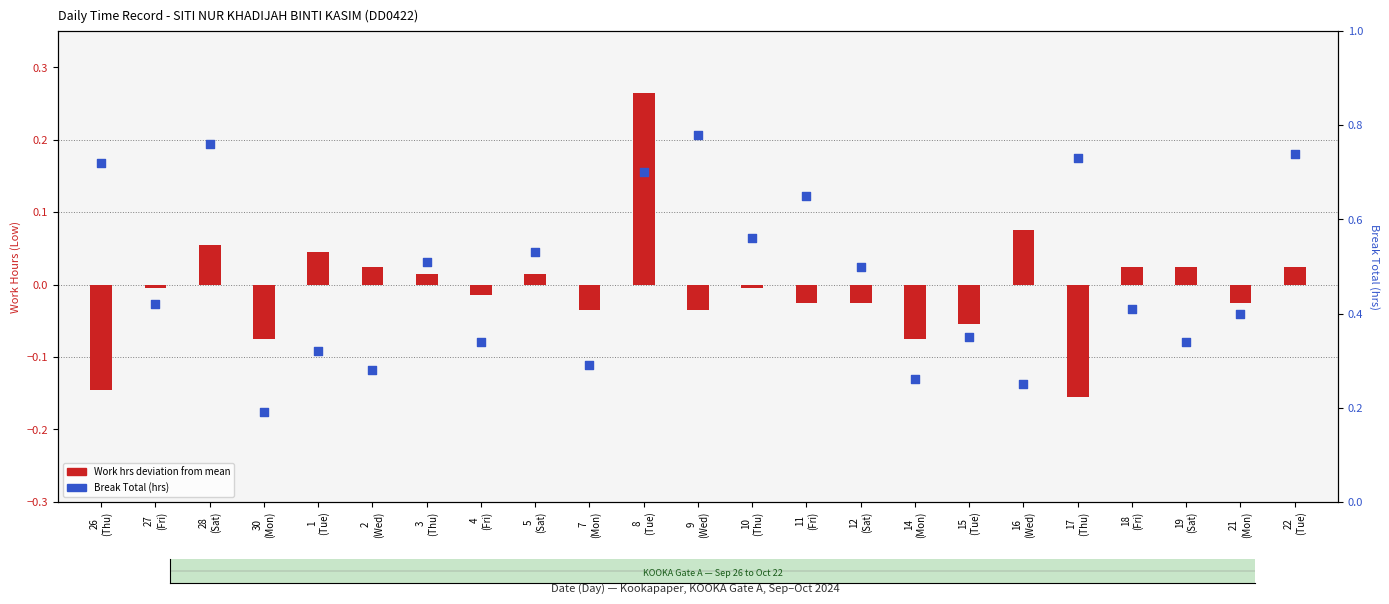

At which category is the sum across all series the highest?

8
(Tue)